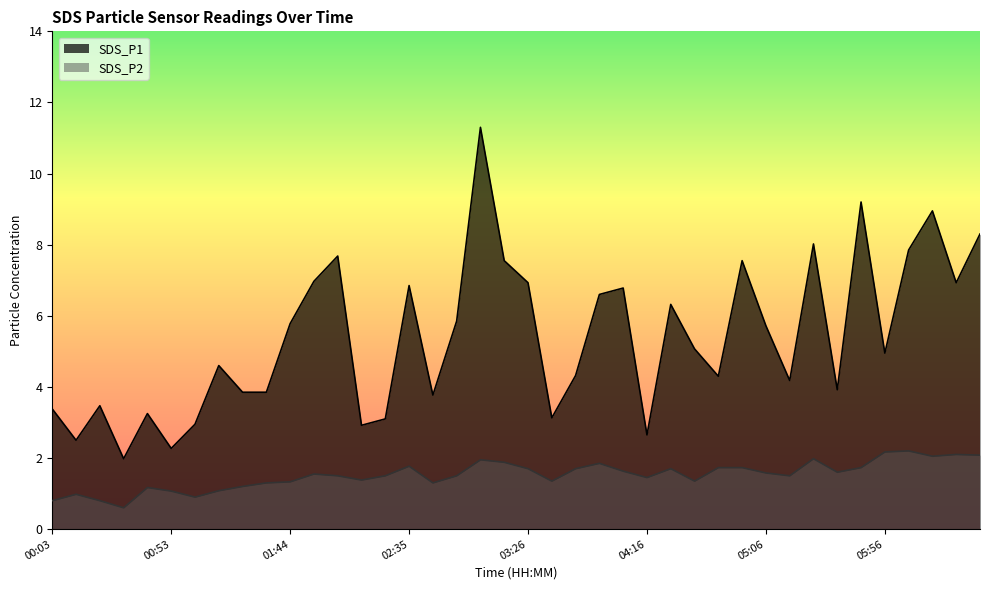

Reading left to right, extract all data points from this chart.

SDS_P1: 00:03=3.4	00:13=2.5	00:23=3.5	00:33=2.0	00:43=3.2	00:53=2.3	01:03=3.0	01:13=4.6	01:24=3.9	01:34=3.9	01:44=5.8	01:54=7.0	02:04=7.7	02:15=2.9	02:25=3.1	02:35=6.8	02:46=3.8	02:56=5.8	03:06=11.3	03:16=7.5	03:26=6.9	03:36=3.1	03:46=4.3	03:56=6.6	04:06=6.8	04:16=2.6	04:26=6.3	04:36=5.1	04:46=4.3	04:56=7.5	05:06=5.7	05:16=4.2	05:26=8.0	05:36=3.9	05:46=9.2	05:56=5.0	06:06=7.8	06:16=8.9	06:26=6.9	06:37=8.3
SDS_P2: 00:03=0.8	00:13=1.0	00:23=0.8	00:33=0.6	00:43=1.2	00:53=1.1	01:03=0.9	01:13=1.1	01:24=1.2	01:34=1.3	01:44=1.3	01:54=1.6	02:04=1.5	02:15=1.4	02:25=1.5	02:35=1.8	02:46=1.3	02:56=1.5	03:06=1.9	03:16=1.9	03:26=1.7	03:36=1.4	03:46=1.7	03:56=1.9	04:06=1.6	04:16=1.4	04:26=1.7	04:36=1.4	04:46=1.7	04:56=1.7	05:06=1.6	05:16=1.5	05:26=2.0	05:36=1.6	05:46=1.7	05:56=2.2	06:06=2.2	06:16=2.0	06:26=2.1	06:37=2.1